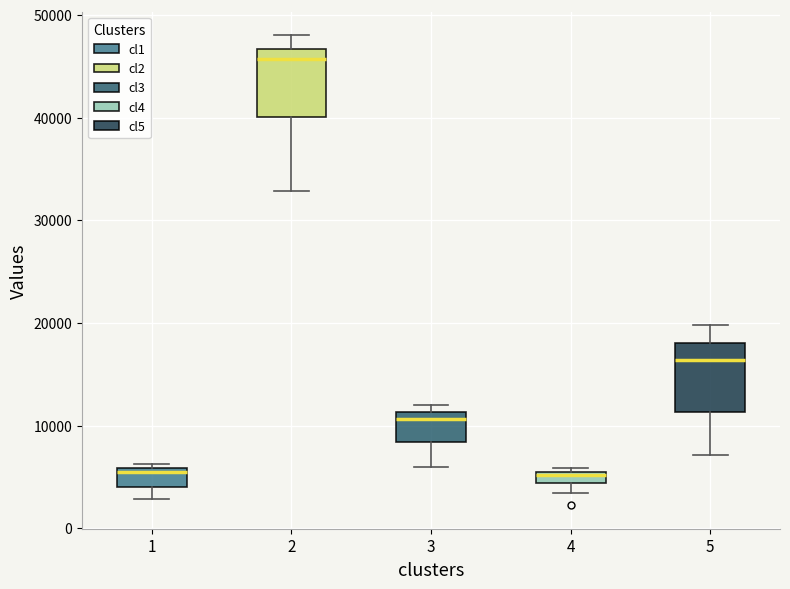

Where is the lower edge of the box at x = 4 on the y-axis? The values are not printed on the chart, so give them approximately, as read against the axis.

4000